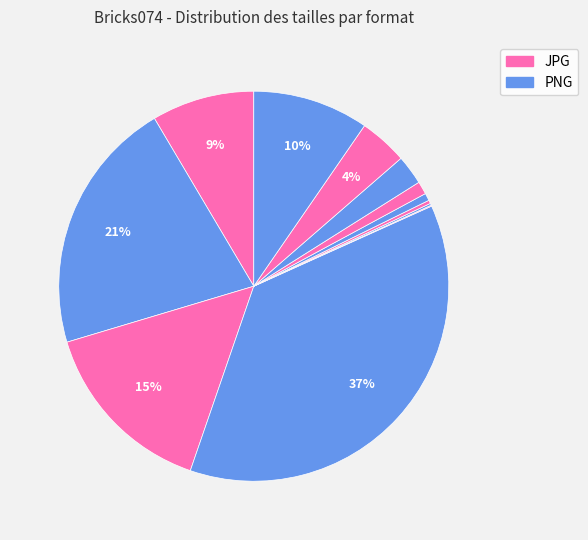

Count the number of slices in the pie.

12